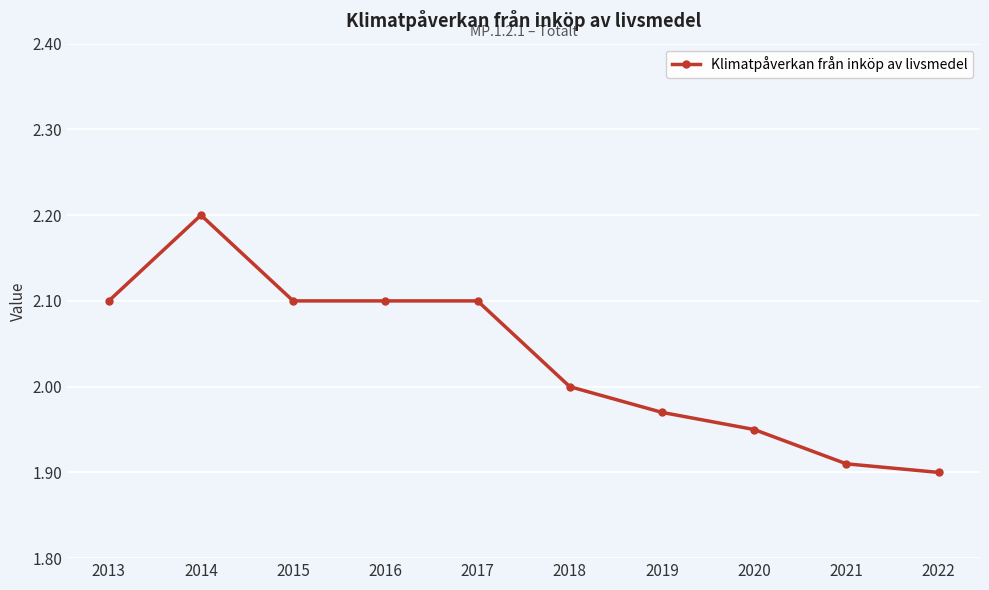

Is this an area chart (filled region under the line)?

No